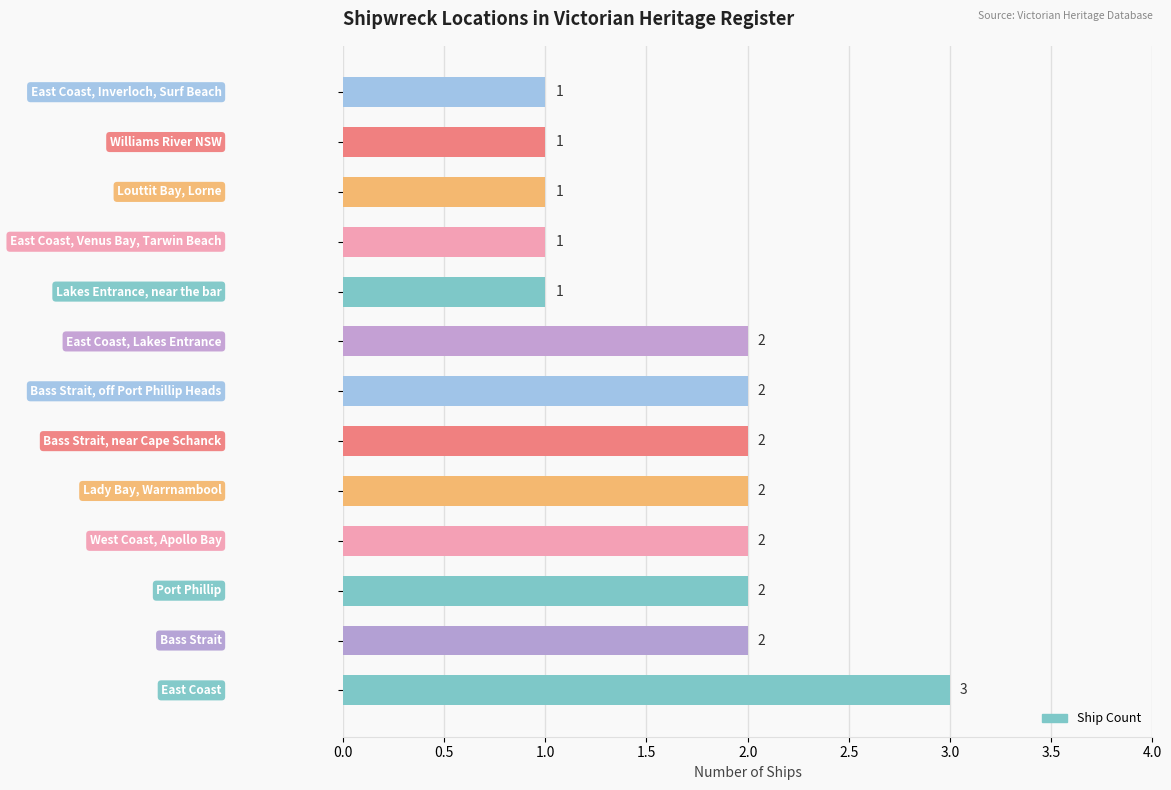

What is the maximum value shown in the chart?

3